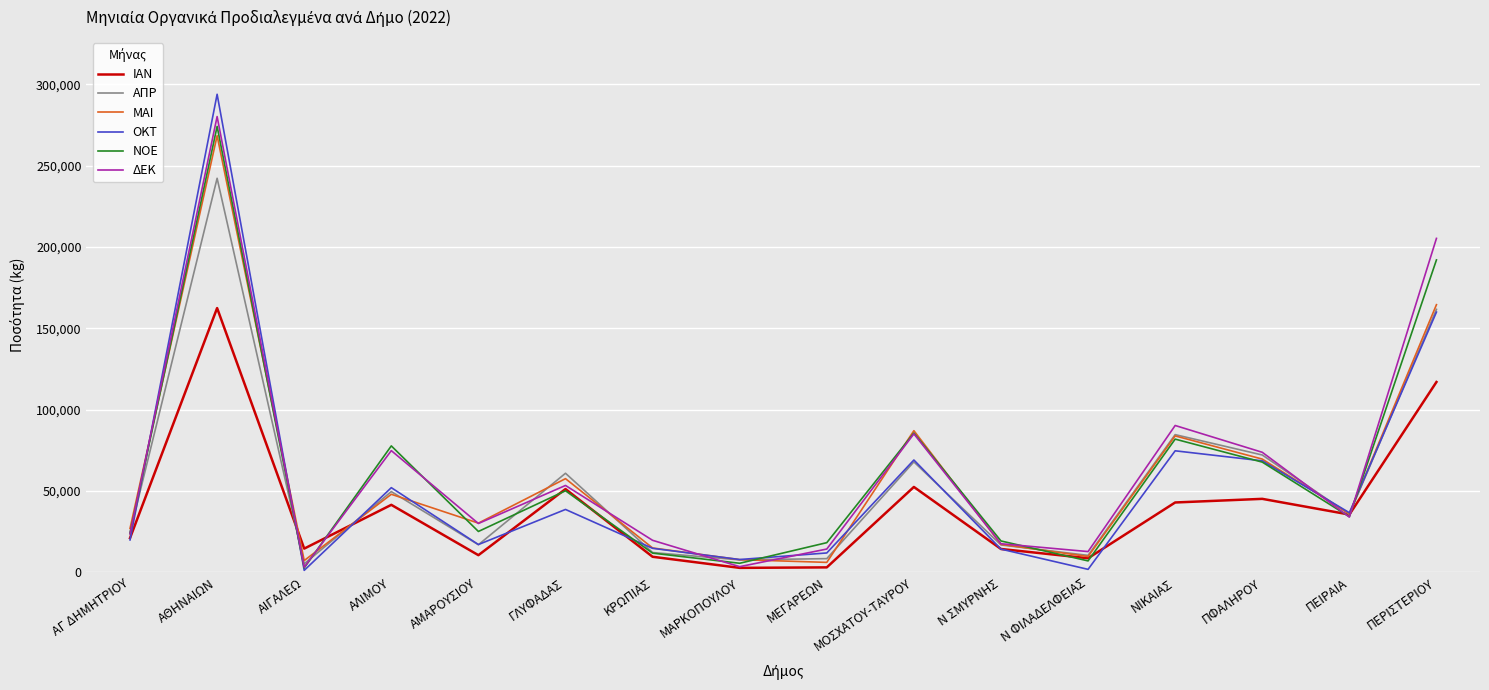

What is the difference between the maximum and second lowest values in the ΔΕΚ series?

276590